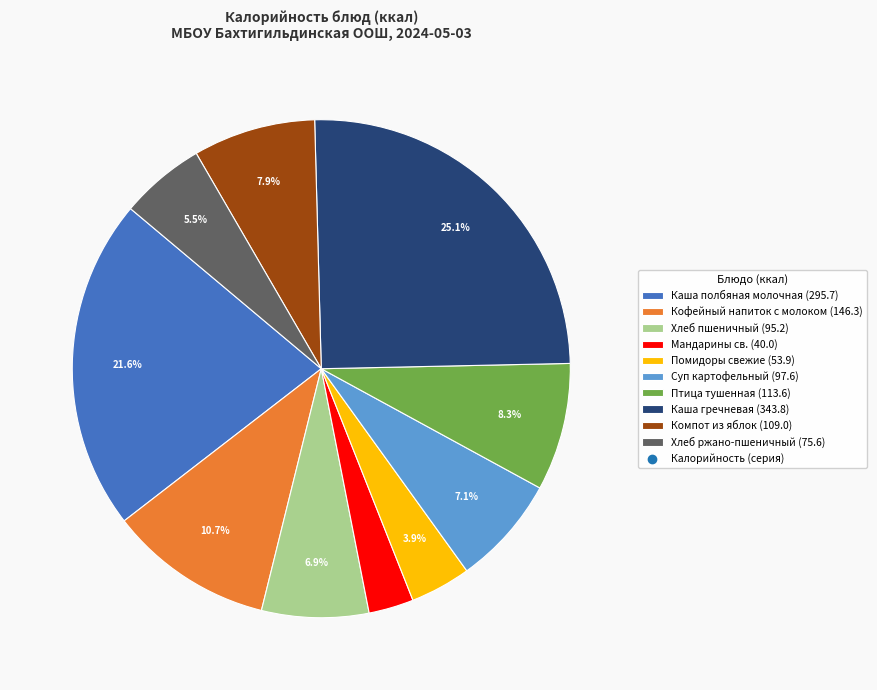

Is there any slice that represents more than half of the pie?

No